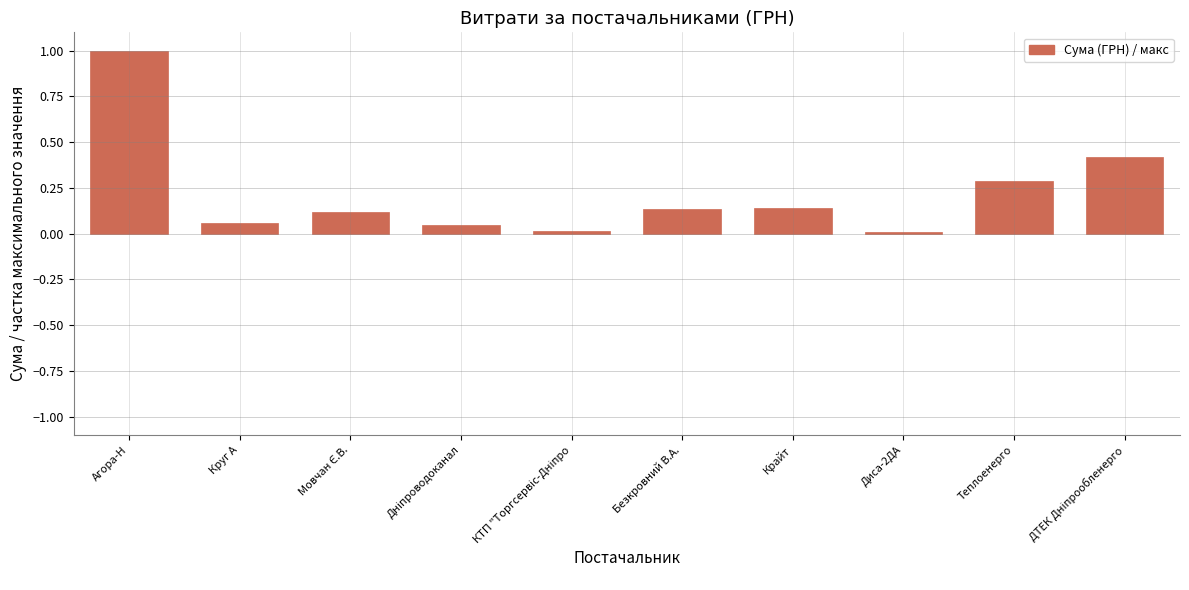

Count the number of data series in this chart.

1